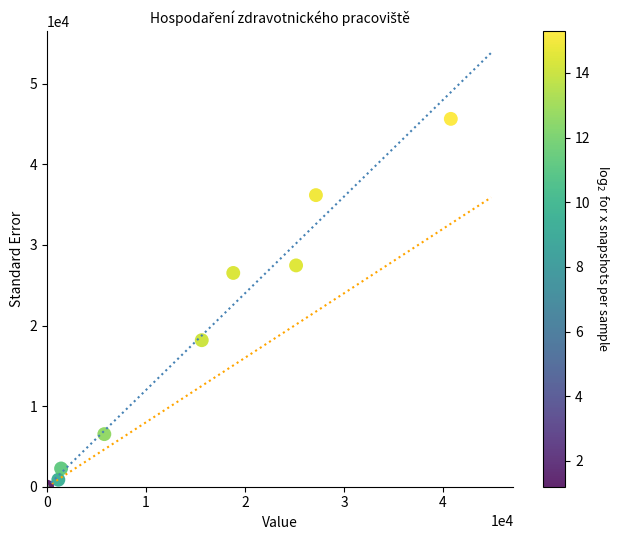

What is the range of X values (max minus min)?

40795.9